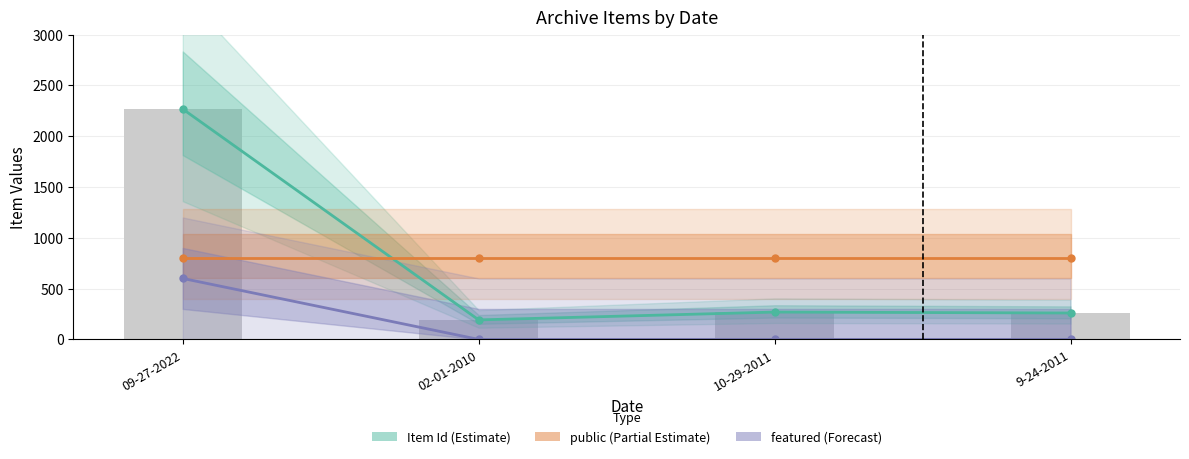

What is the label of the 1st bar from the left?

09-27-2022